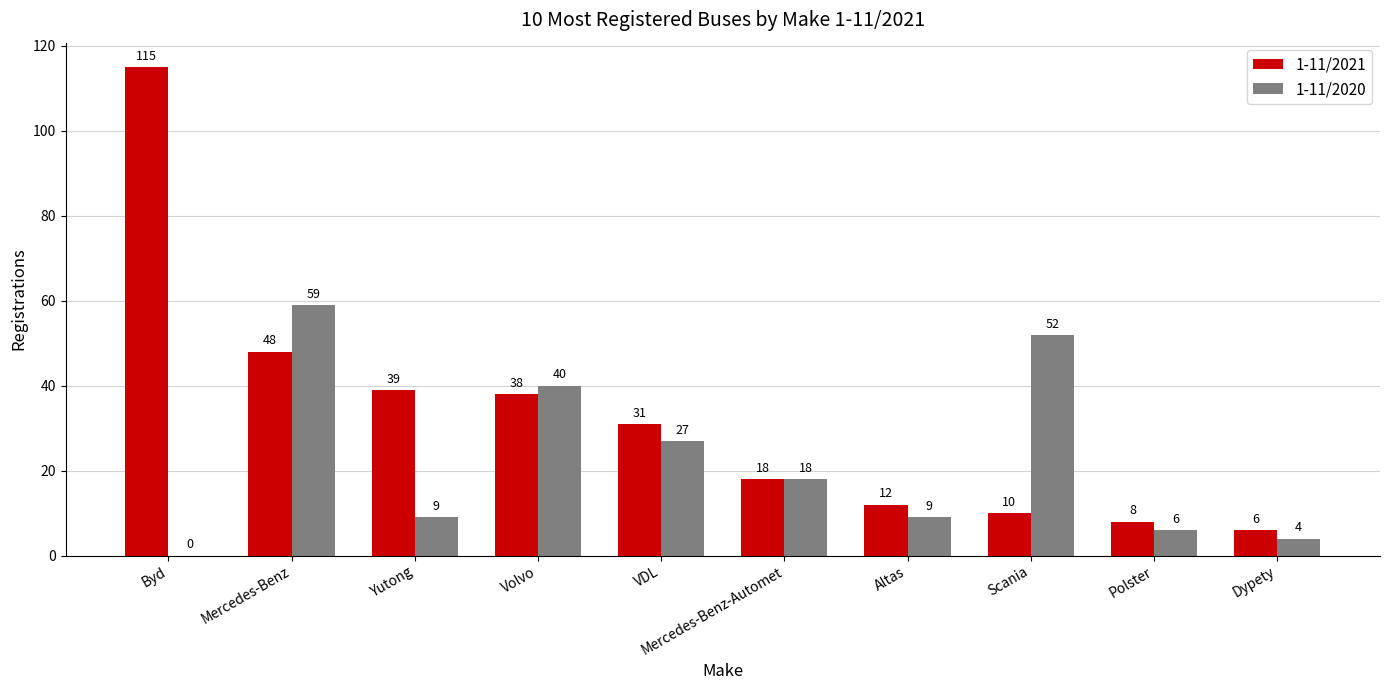

The 1-11/2020 series shows 40 at Volvo. True or false?

True